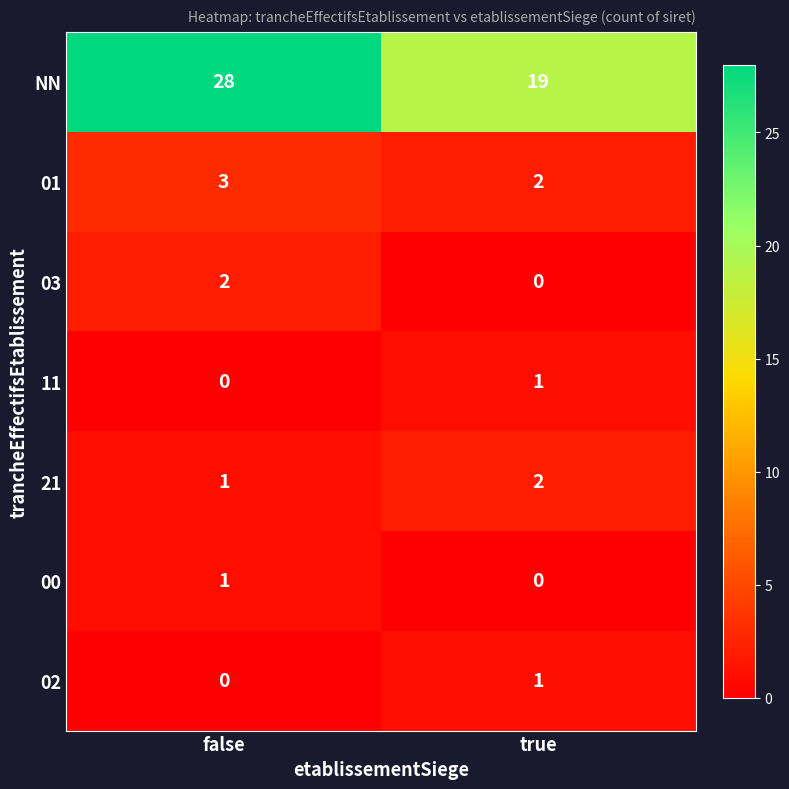

What is the difference between the highest and lowest values at true?

19